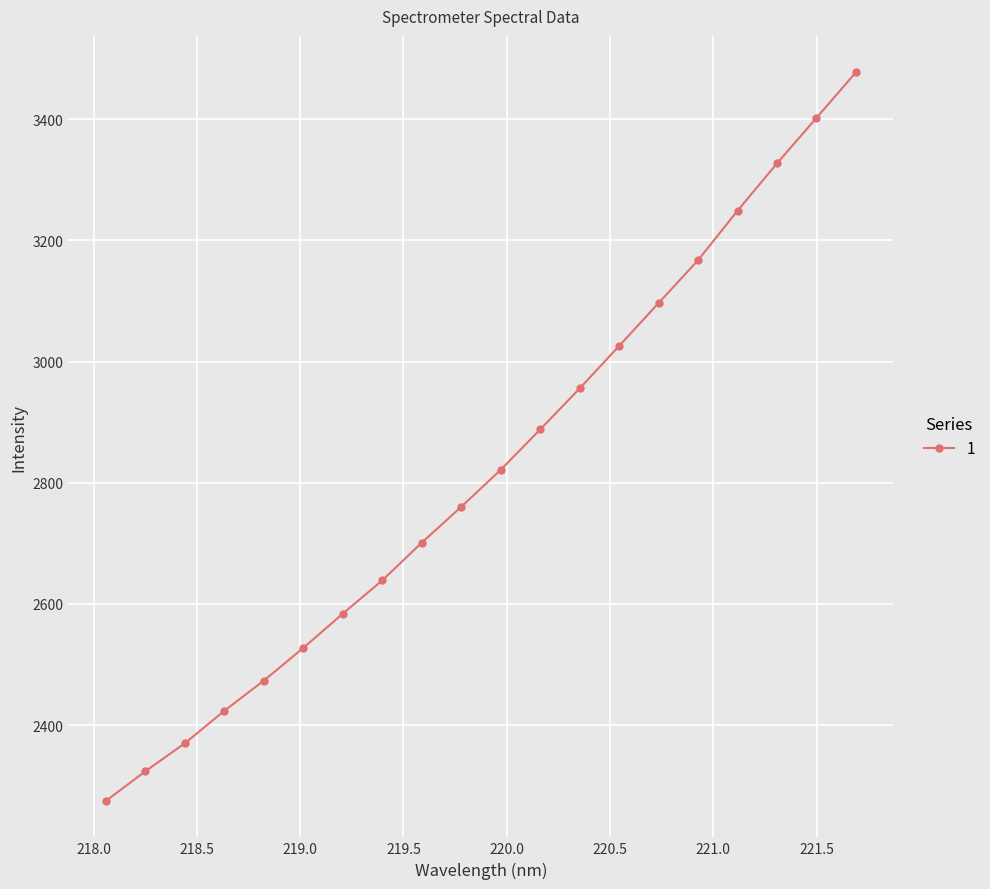

What is the sum of all values?

56488.2